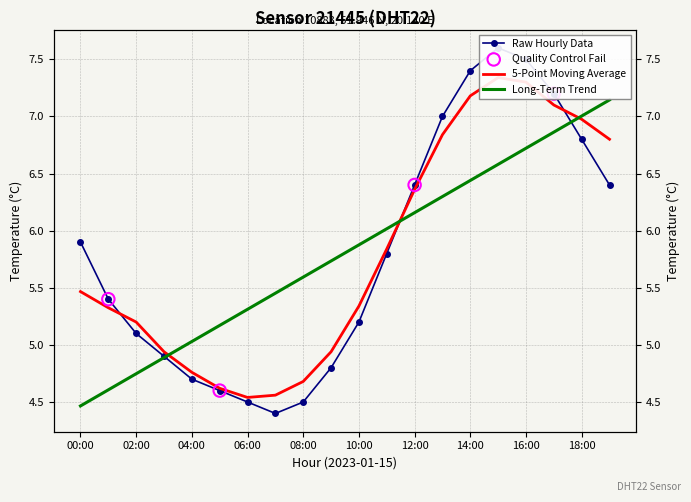

Between 19:00 and 01:00, which is larger?

19:00